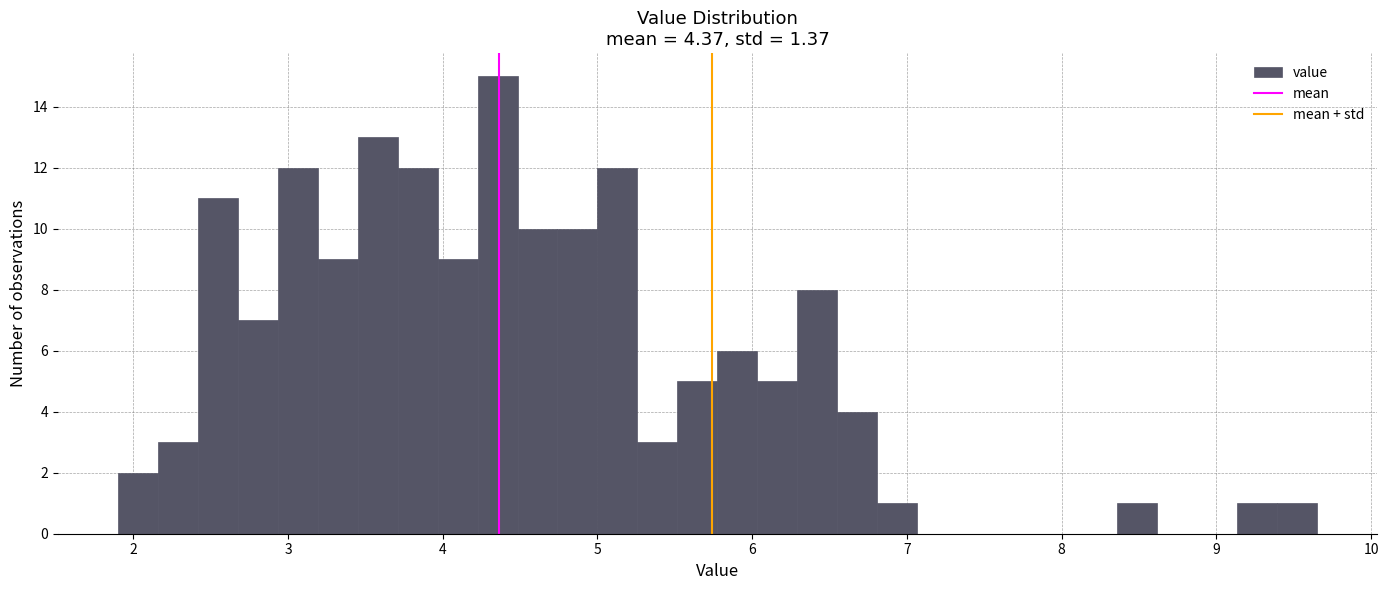

Around what value on the x-axis is the tallest bar? Give the approximate position of its centre, as read against the axis.

4.4